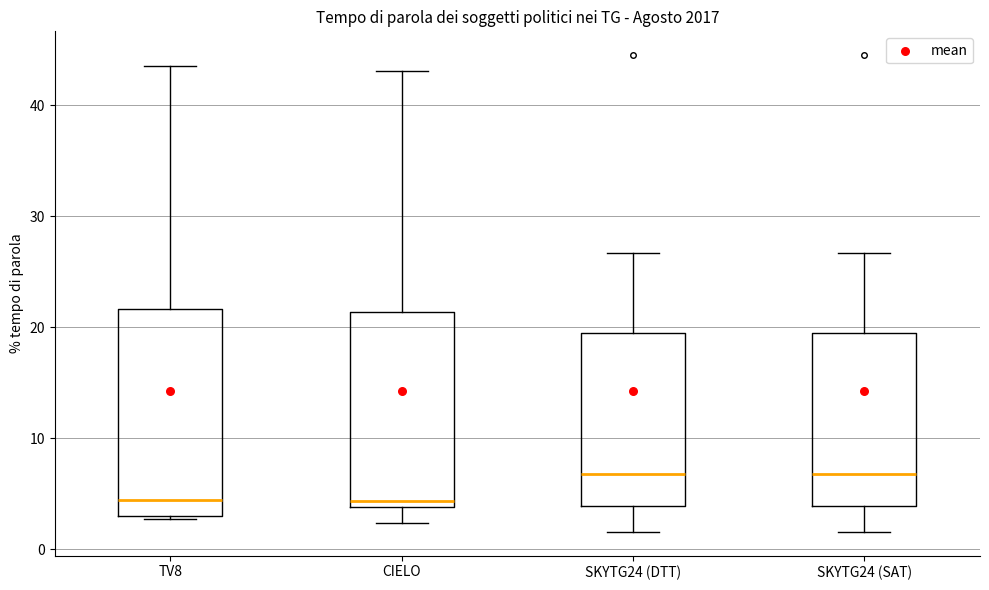

Which box is the tallest, from its lower edge to its upper edge?

TV8